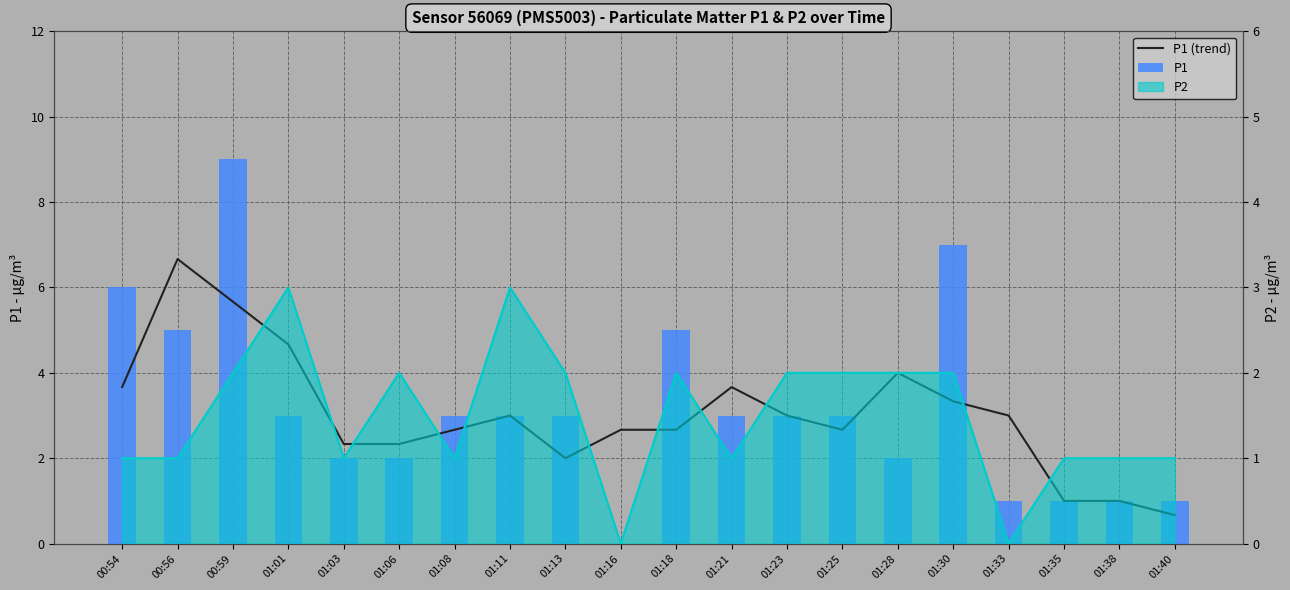

At how many categories does at least one series exceed 8?

1